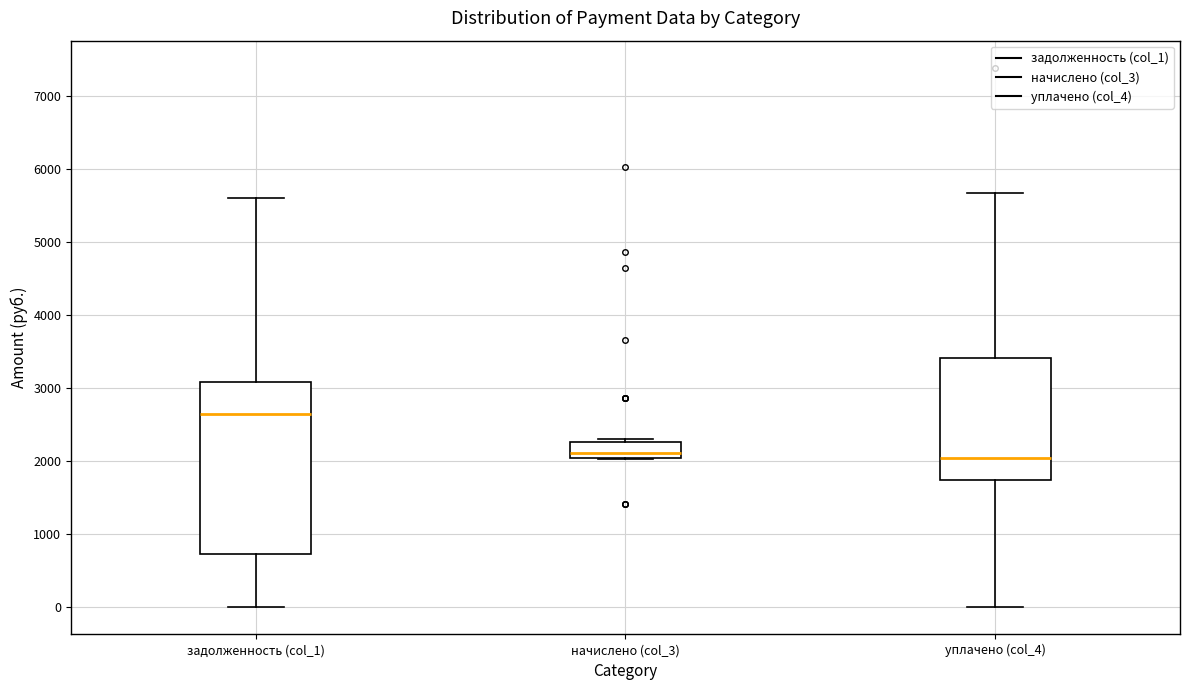

Where is the lower edge of the box for начислено (col_3) on the y-axis? The values are not printed on the chart, so give them approximately, as read against the axis.

2100